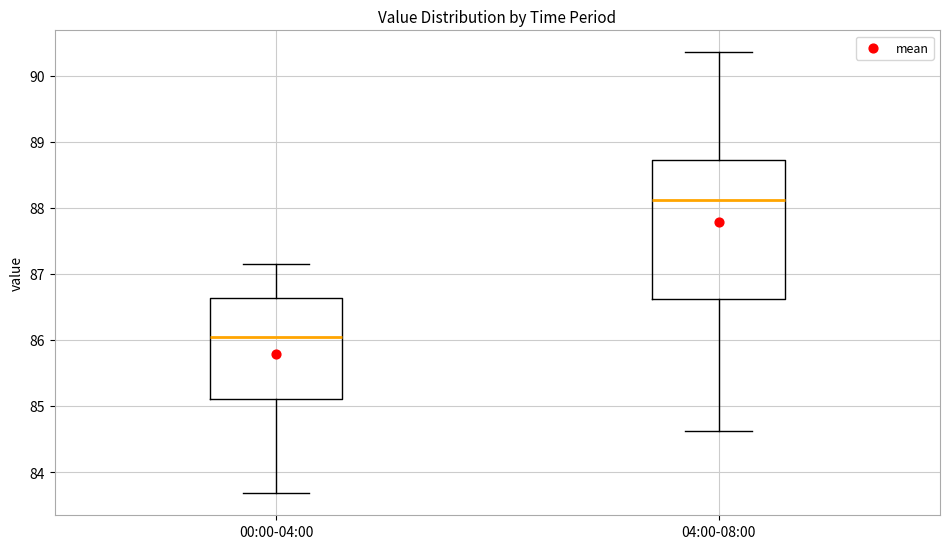

Reading left to right, transcribe this box plot: for each box, give where its median line is, the range the box spans, and where its two whiskers end, as read against the y-axis. The values are not printed on the chart, so give them approximately, as read against the axis.

00:00-04:00: median 86.0, box 85.1 to 86.6, whiskers 83.7 to 87.2
04:00-08:00: median 88.1, box 86.6 to 88.7, whiskers 84.6 to 90.4